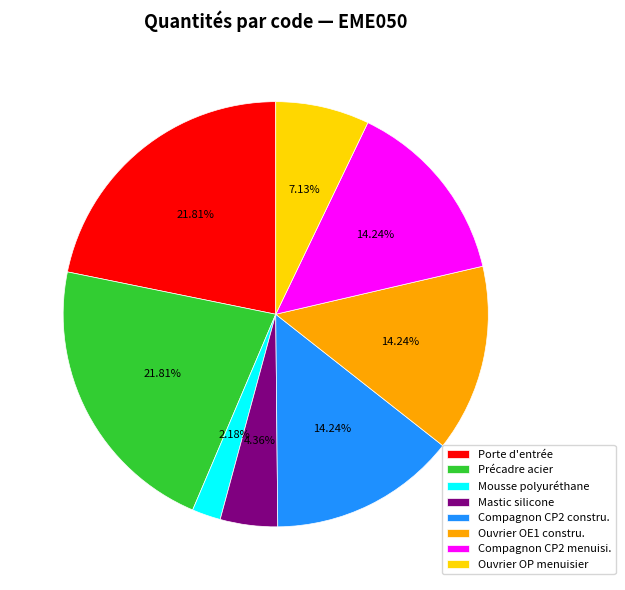

Which slice is the smallest?

Mousse polyuréthane